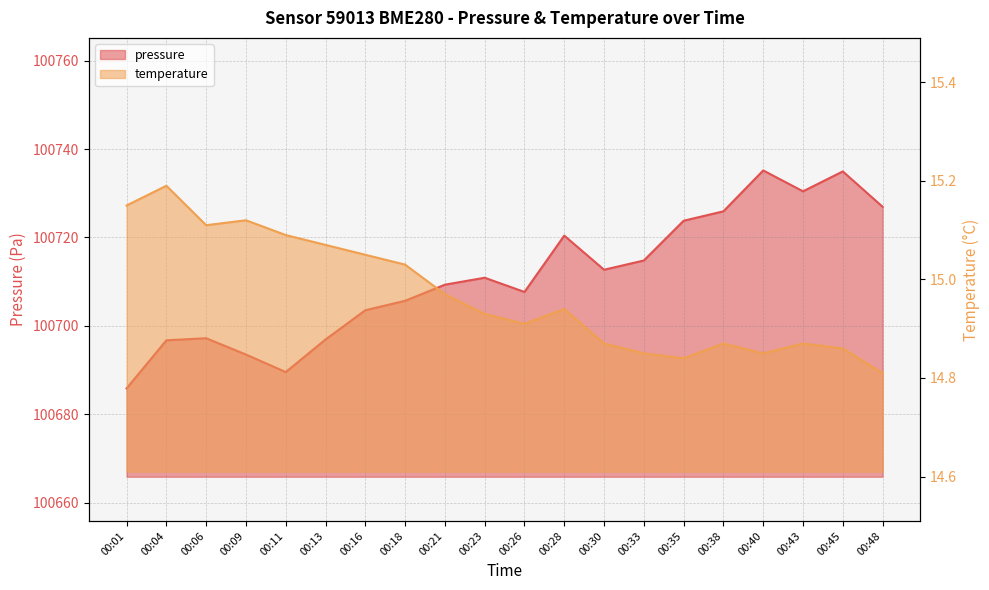

At which label is temperature closest to 15?

00:18